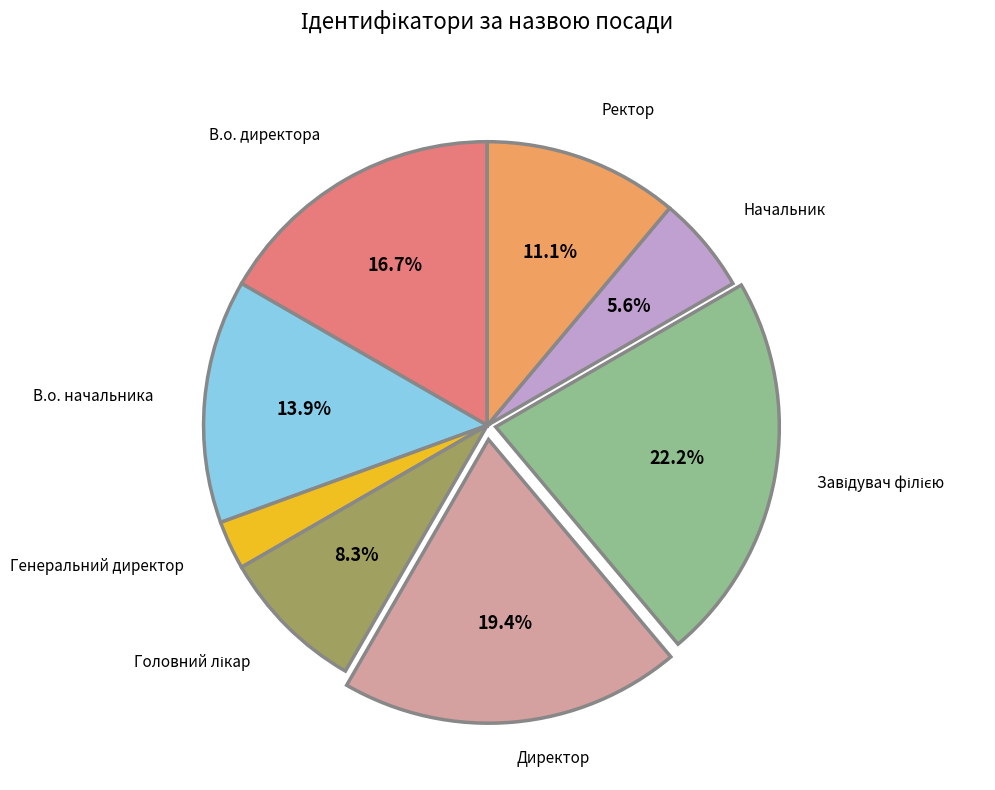

Does any single category account for the majority?

No